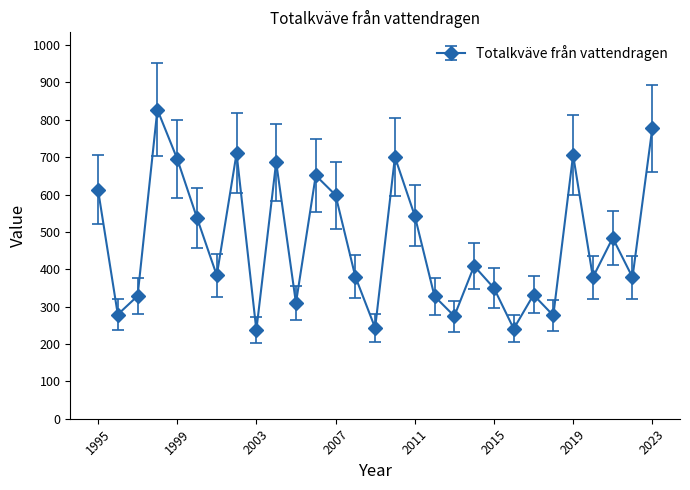

What is the minimum value shown in the chart?

237.1